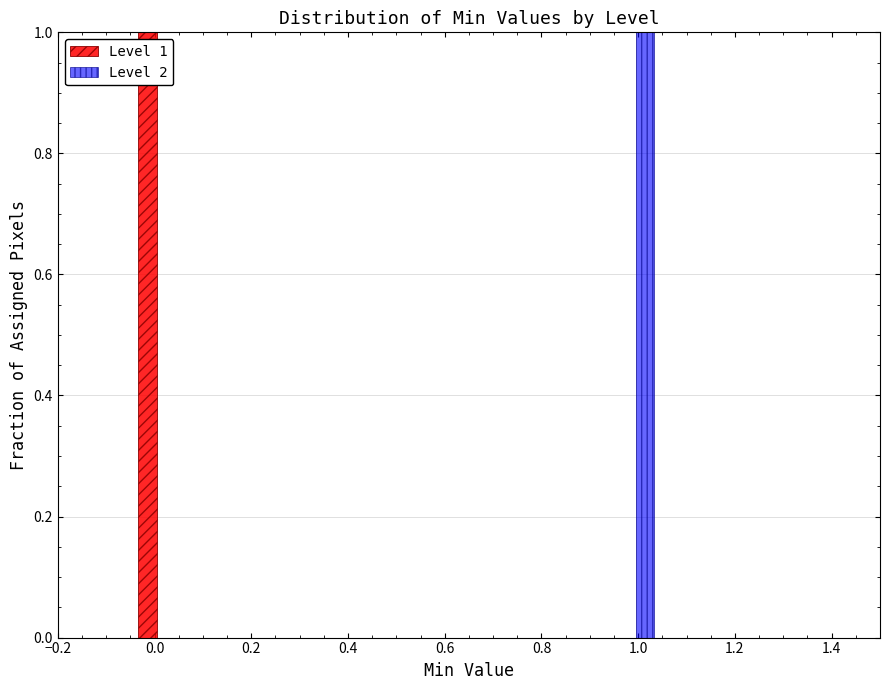

In the Level 1 series, which range on the x-axis has the tallest bar?

-0.05 to 0.06